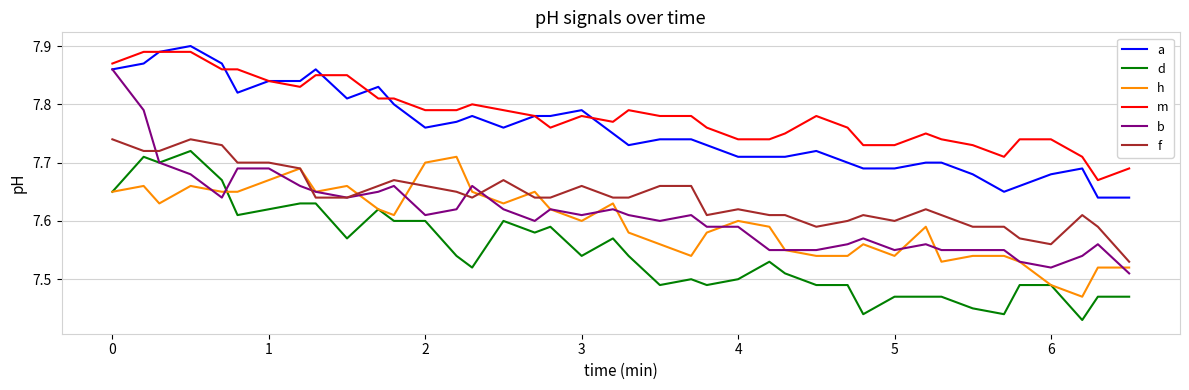

Which series has the widest spread of values?

b